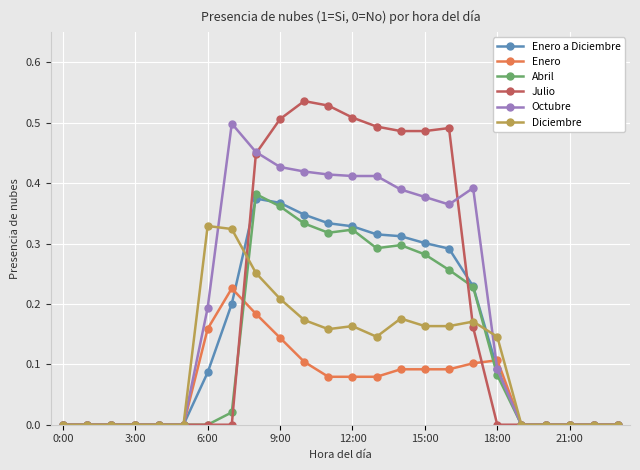

Which series has the largest range (max minus min)?

Julio